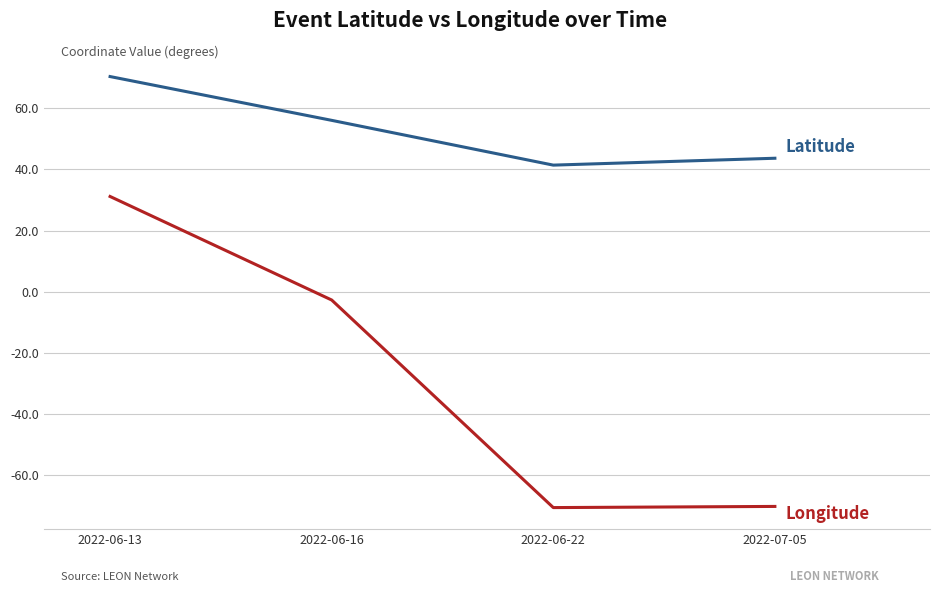

What is the minimum value shown in the chart?

-70.6